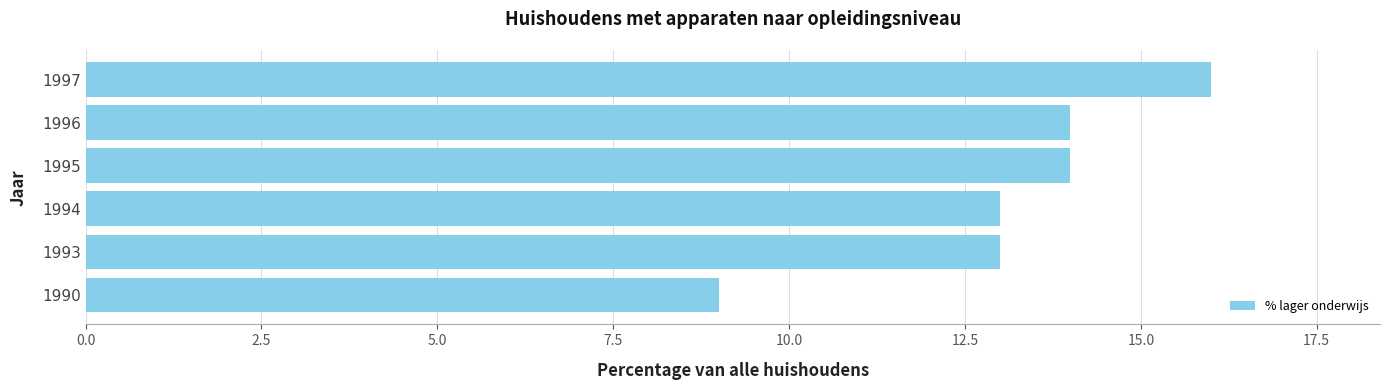

Between 1990 and 1993, which is larger?

1993